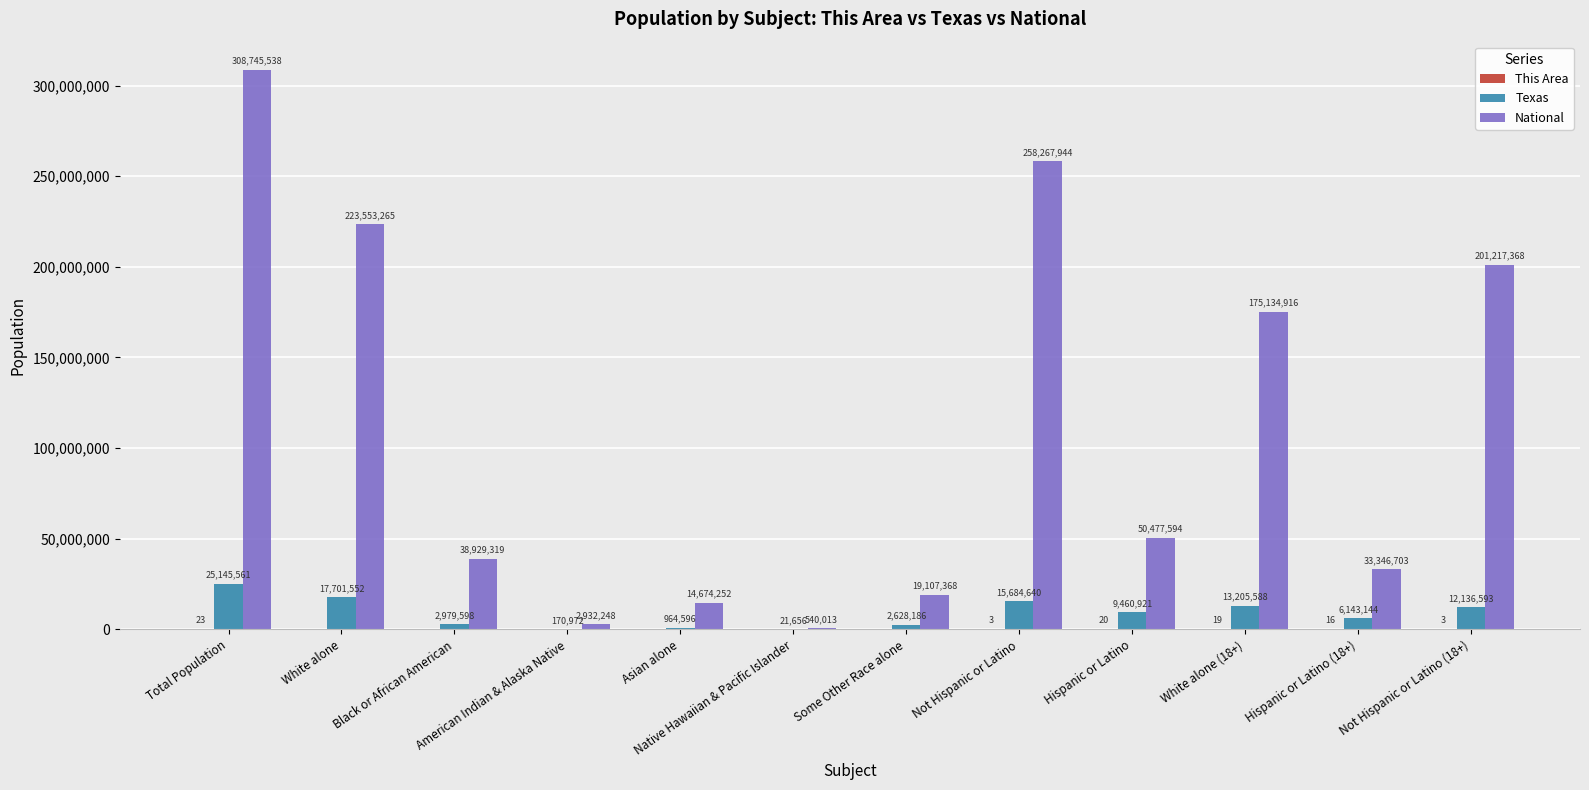

Are the bars horizontal?

No